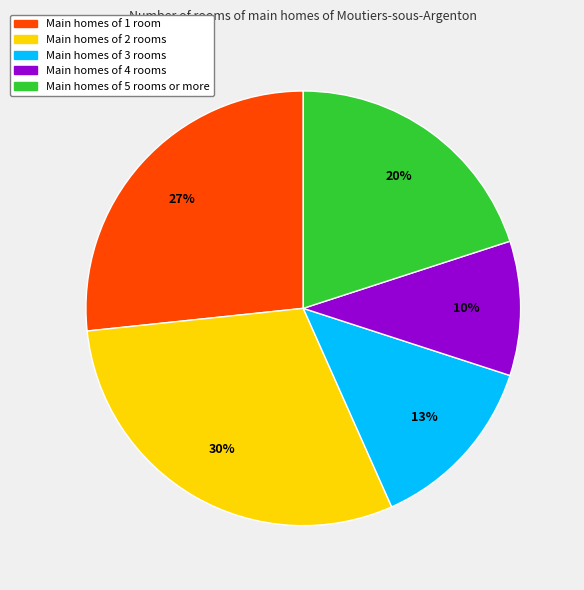

To the nearest percent, what is the average slice percentage?

20%